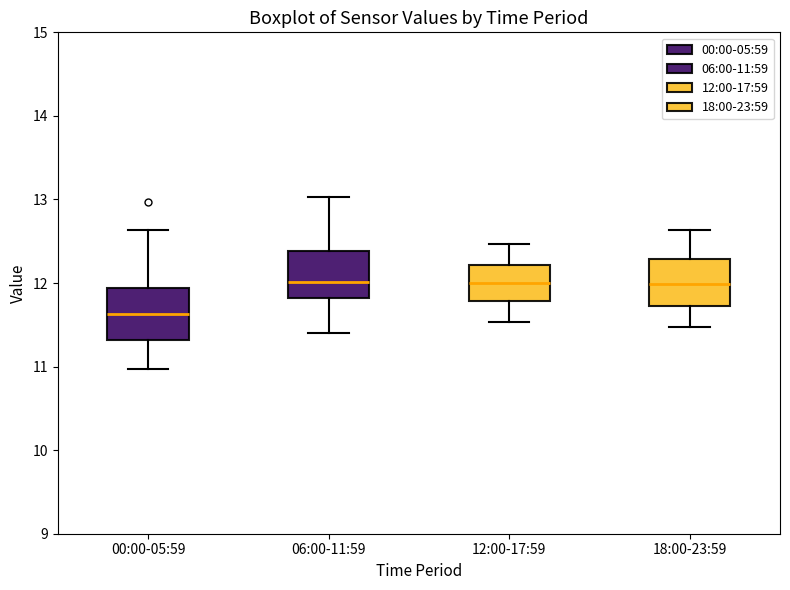

Reading left to right, read every box against the y-axis: the position of its median line, the range the box covers, and the ends of its whiskers. The values are not printed on the chart, so give them approximately, as read against the axis.

00:00-05:59: median 11.6, box 11.3 to 11.9, whiskers 11.0 to 12.6
06:00-11:59: median 12.0, box 11.8 to 12.4, whiskers 11.4 to 13.0
12:00-17:59: median 12.0, box 11.8 to 12.2, whiskers 11.5 to 12.5
18:00-23:59: median 12.0, box 11.7 to 12.3, whiskers 11.5 to 12.6